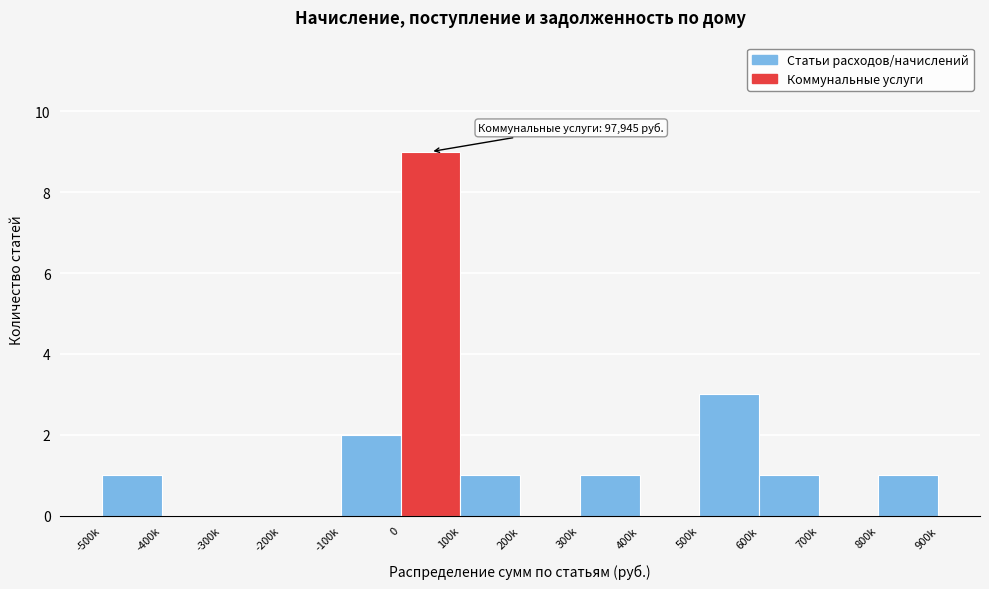

Reading left to right, extract all data points from this chart.

-500k=1	-400k=0	-300k=0	-200k=0	-100k=2	0=9	100k=1	200k=0	300k=1	400k=0	500k=3	600k=1	700k=0	800k=1